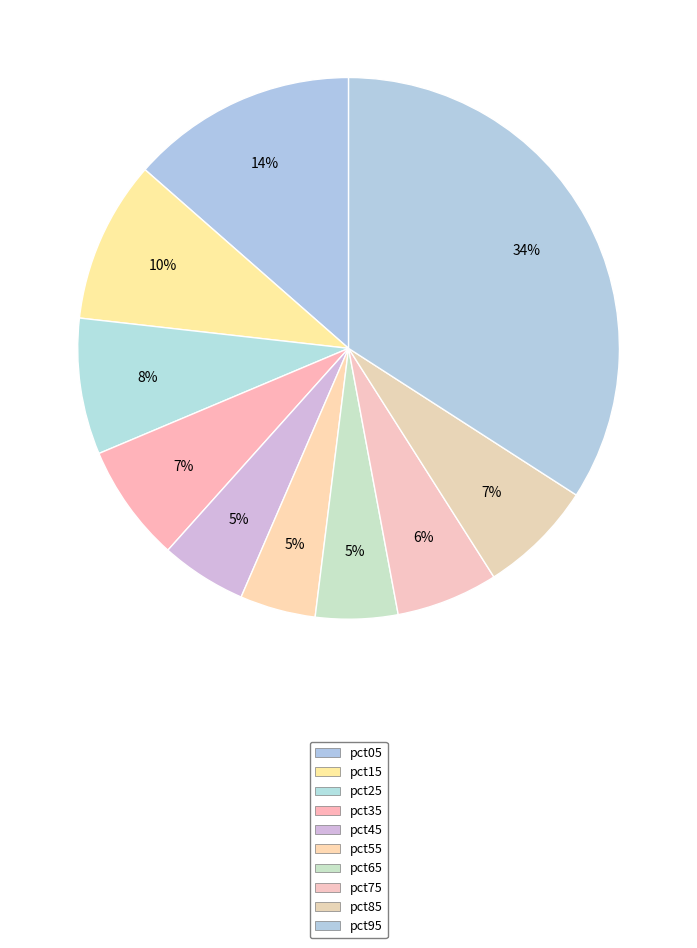

Which has a higher value, pct35 or pct75?

pct35